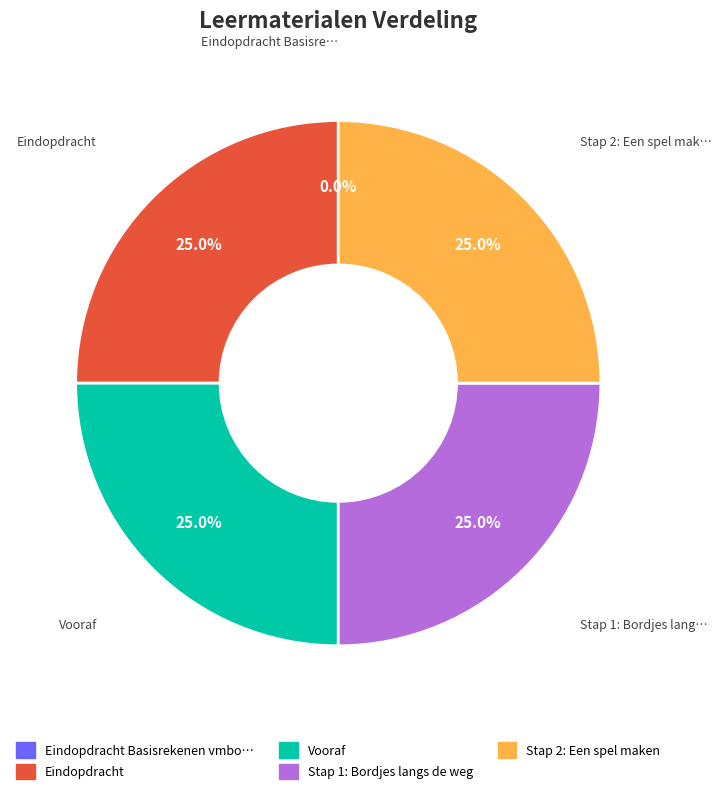

Is there any slice that represents more than half of the pie?

No